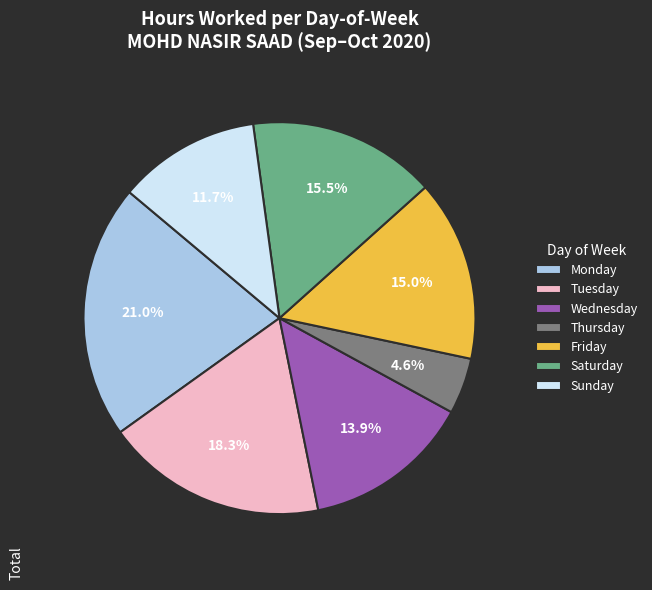

To the nearest percent, what is the difference between the largest and smallest slice percentages?

16%